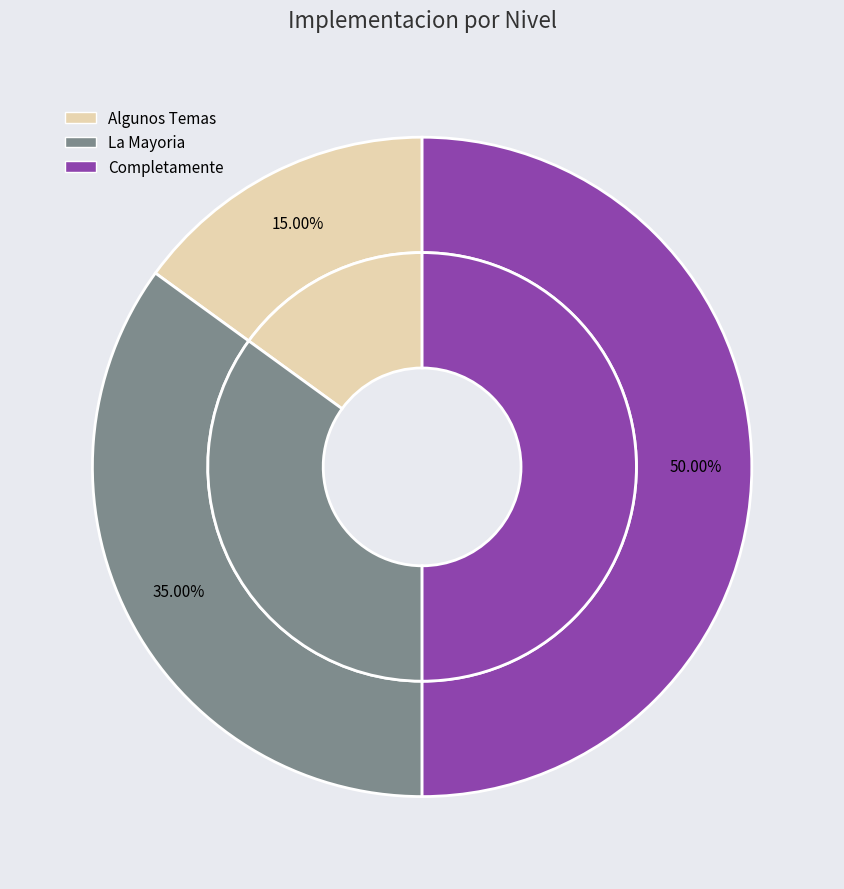

Which has a higher value, No Implementada or La Mayoria?

La Mayoria